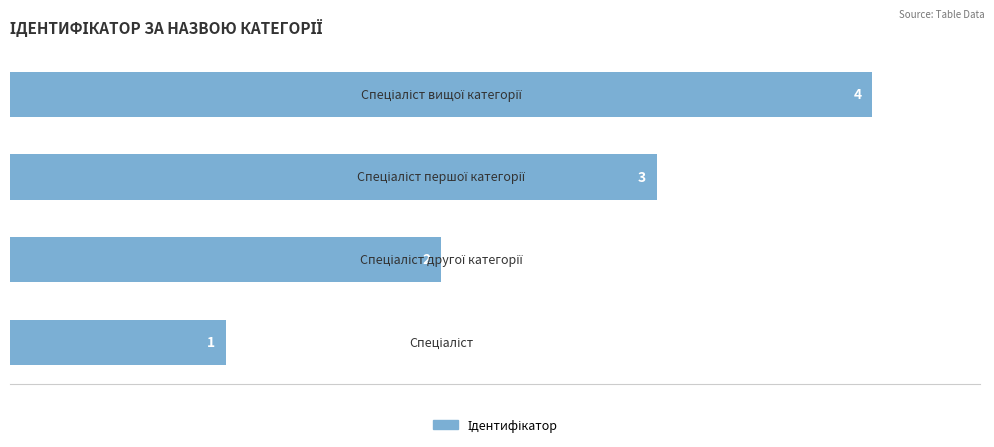

What is the sum of all values?

10